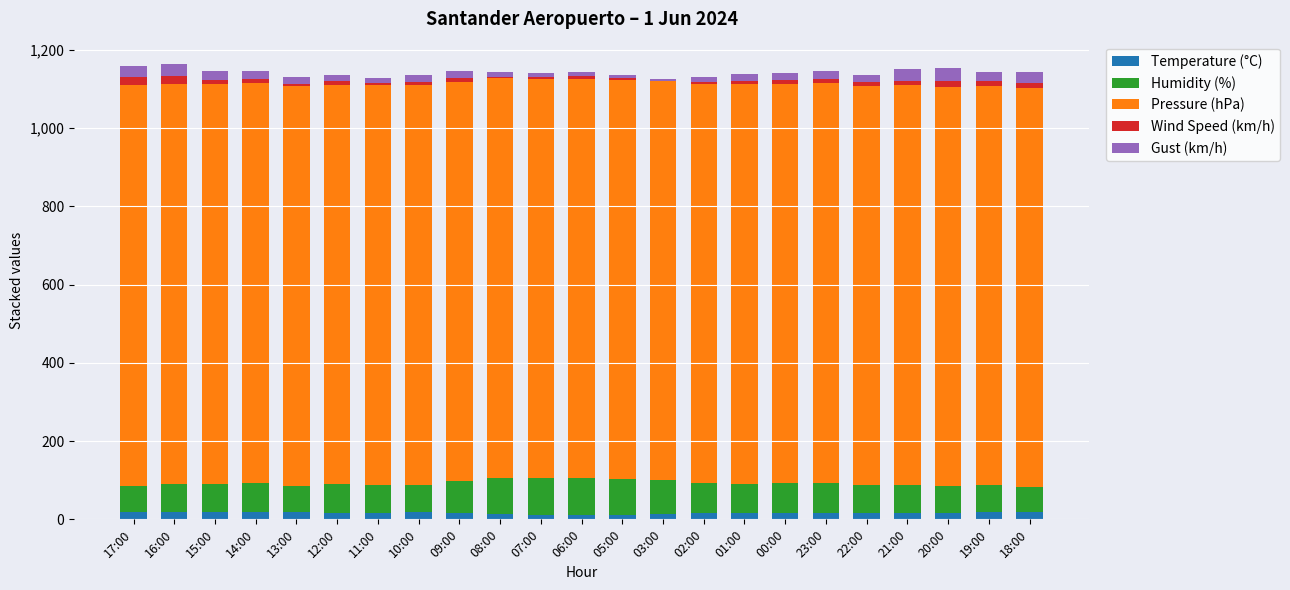

How many series are shown in this chart?

5